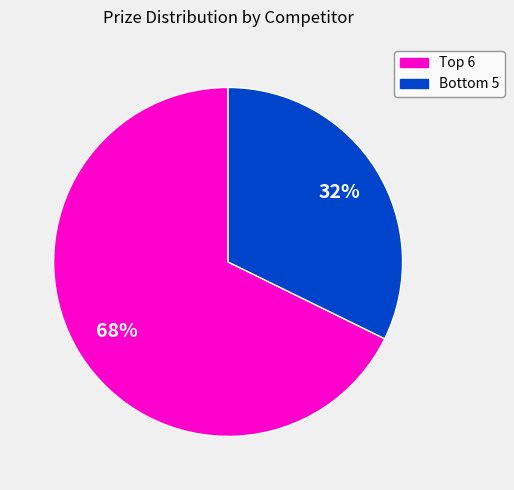

How many segments does this pie chart have?

2